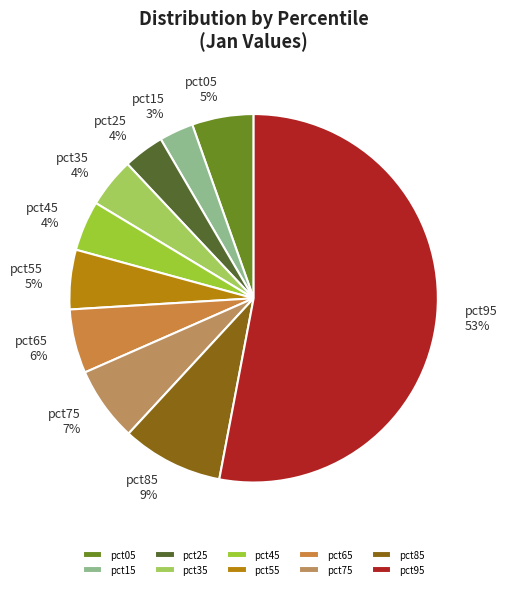

To the nearest percent, what is the difference between the largest and smallest slice percentages?

50%